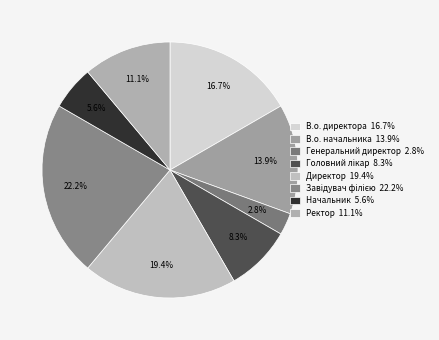

What percentage do Начальник and В.о. директора together represent?

22.2%